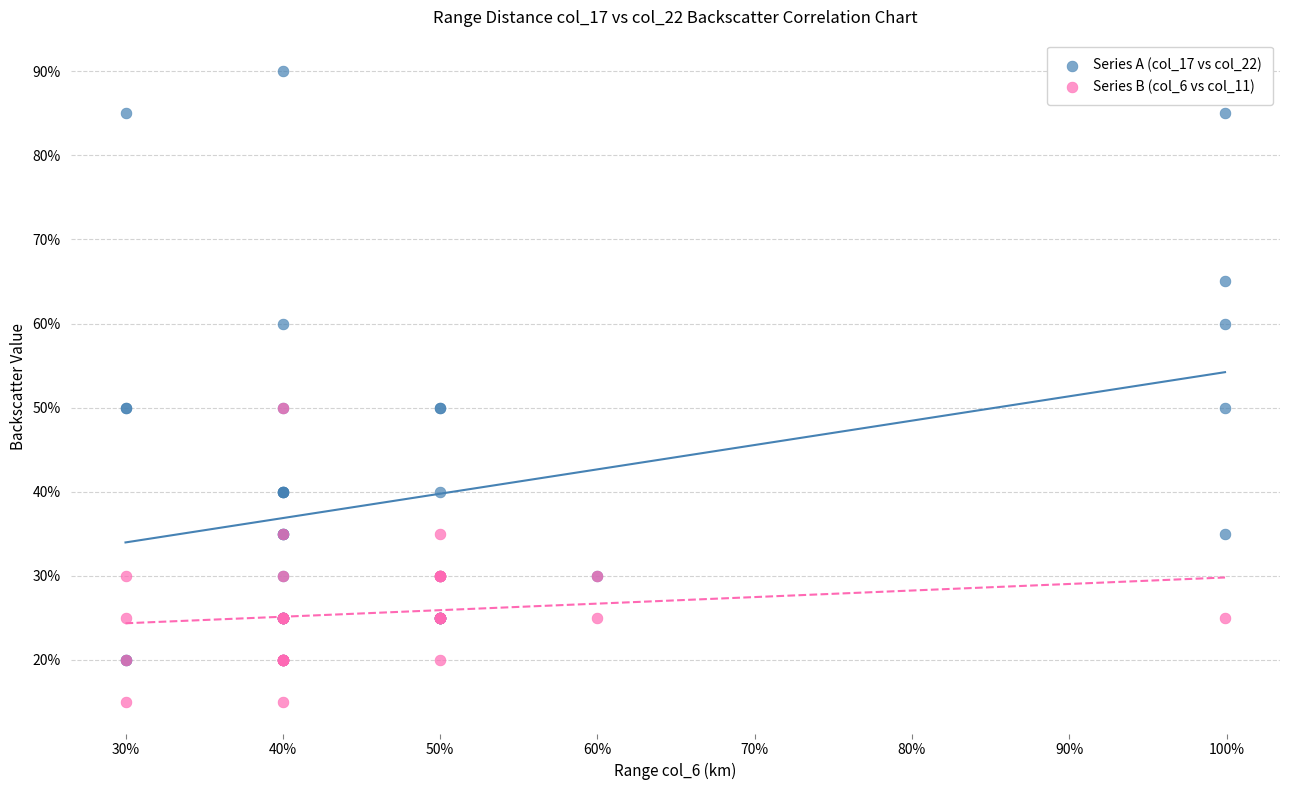

What are all the series names shown in the legend?

Series A (col_17 vs col_22), Series B (col_6 vs col_11)